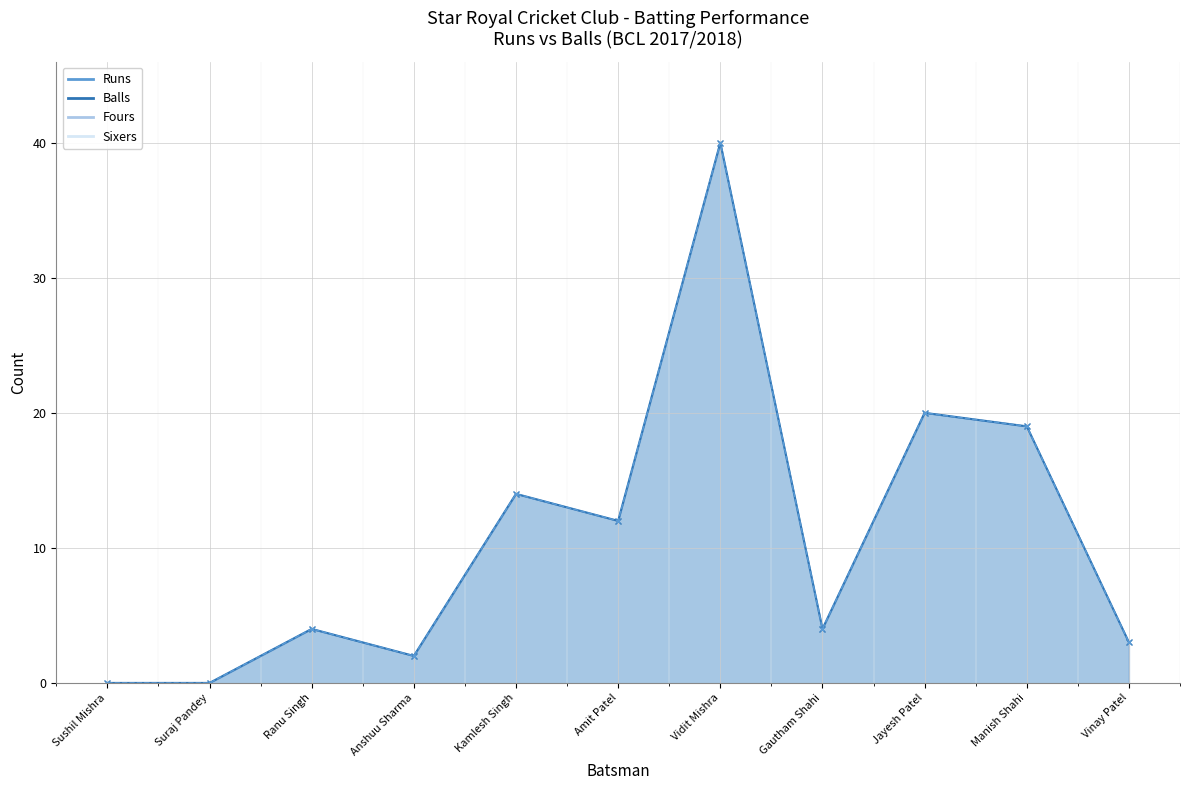

At how many categories does at least one series exceed 9?

5